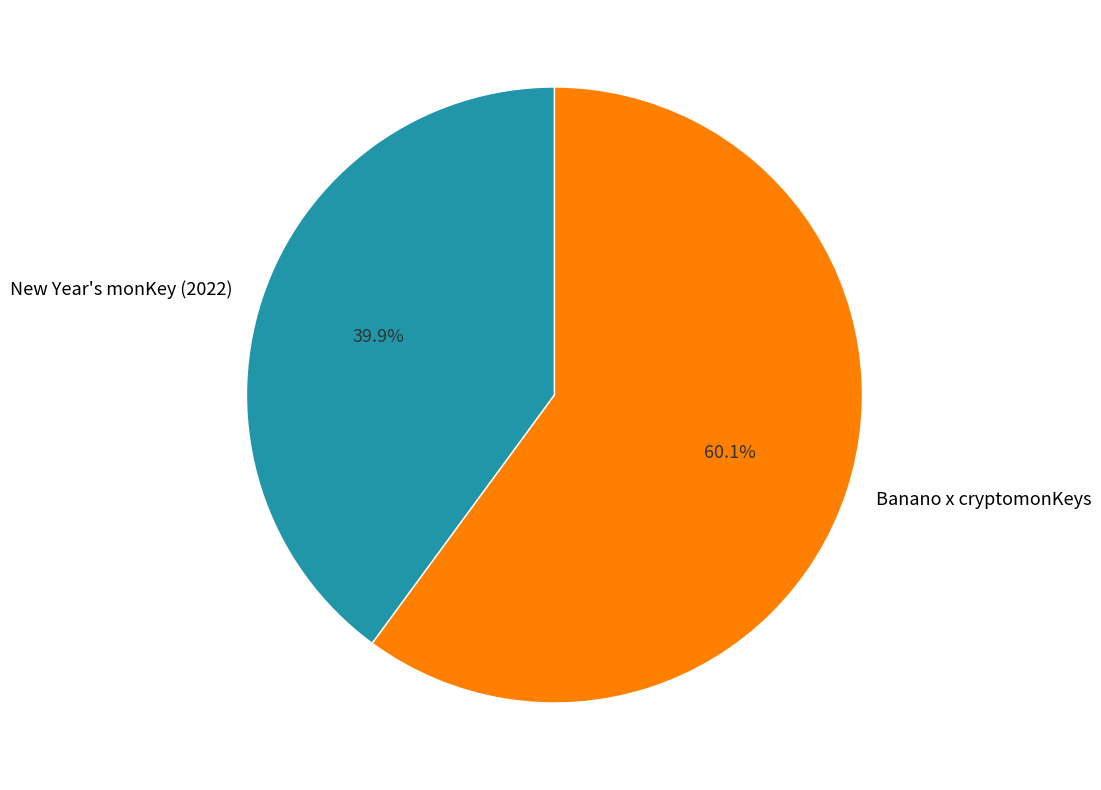

Rank the categories by value from lowest to highest.

New Year's monKey (2022), Banano x cryptomonKeys